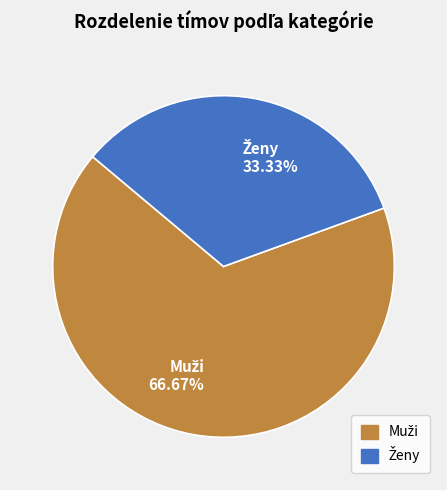

Does any single category account for the majority?

Yes